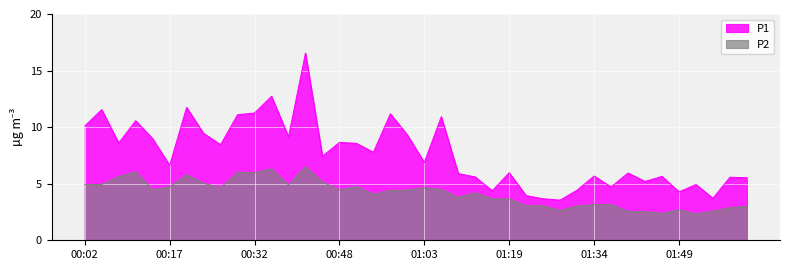

Between 00:14 and 00:23, which series saw the biggest shift?

P2